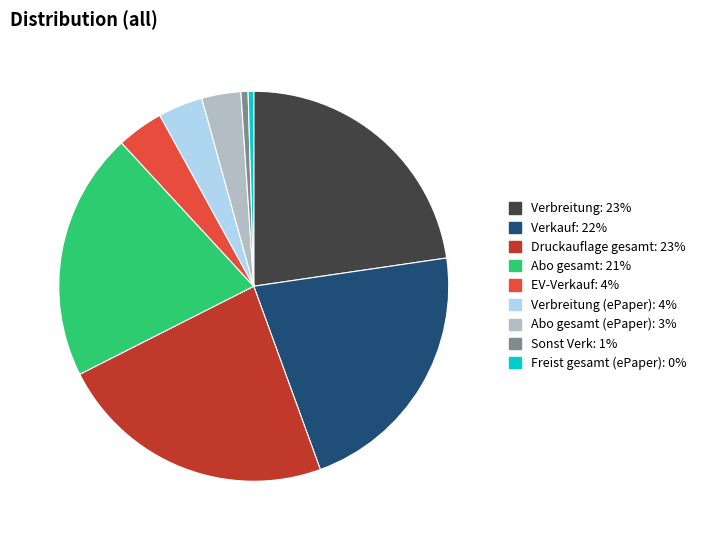

Does any single category account for the majority?

No